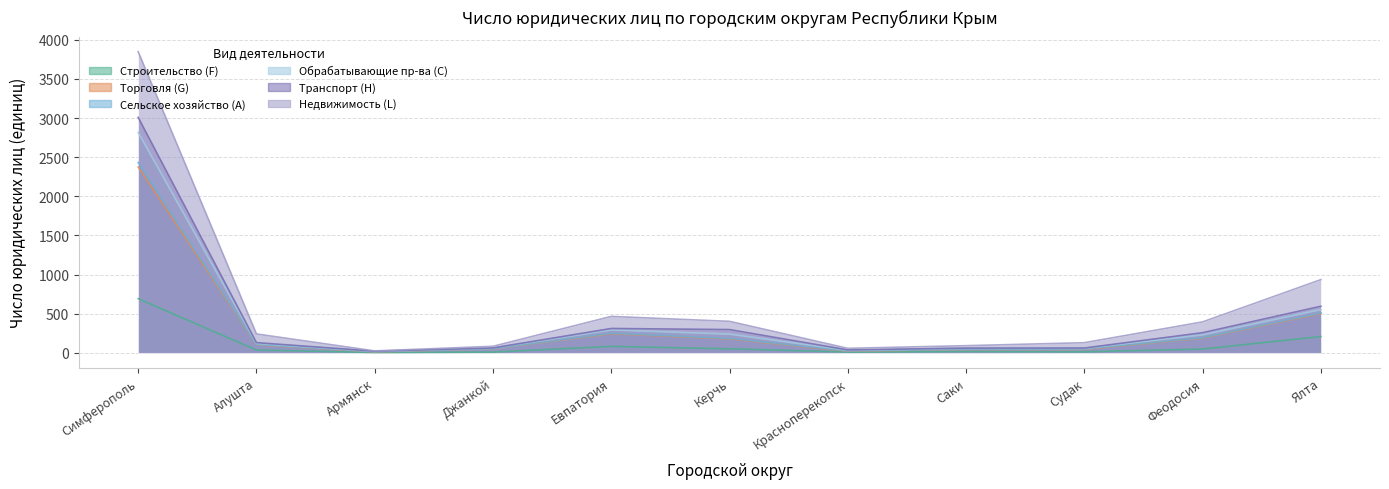

True or false: Обрабатывающие пр-ва (C) has a value of 105 at Алушта.

True